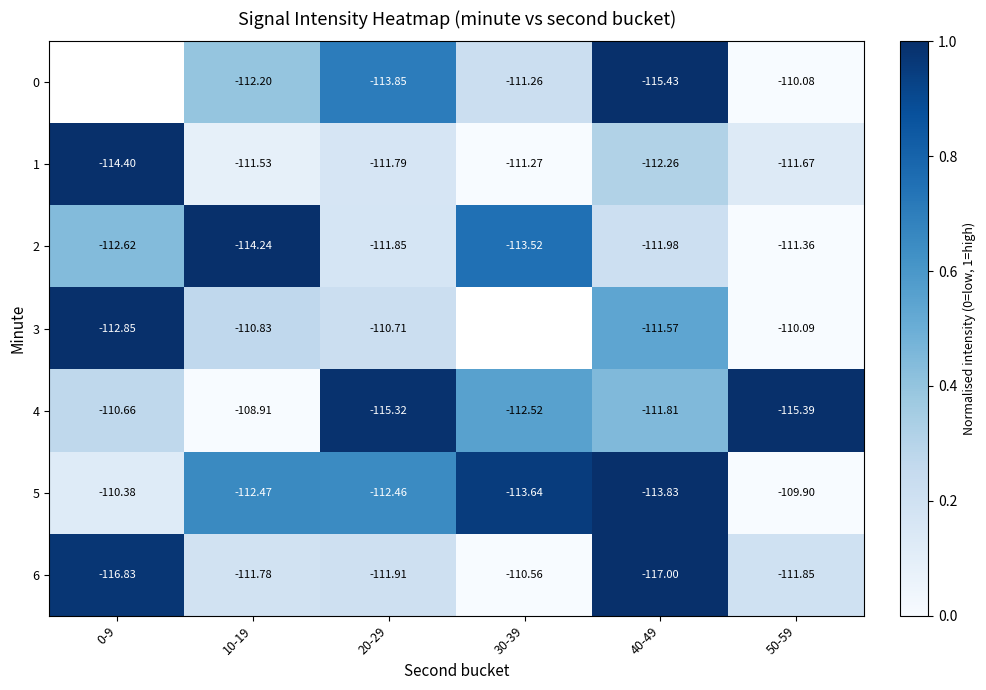

At which label does 3 reach its peak?

0-9